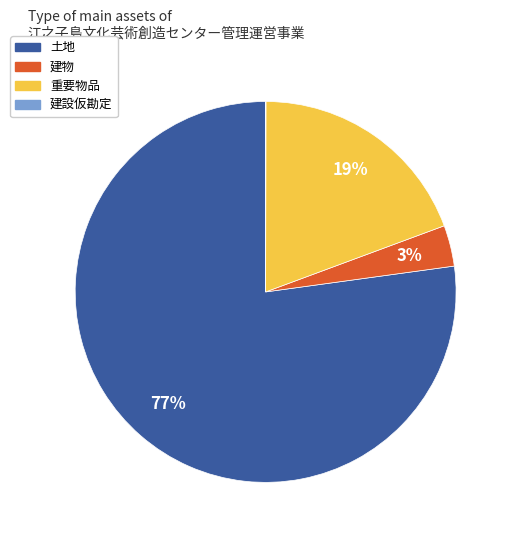

Is there any slice that represents more than half of the pie?

Yes